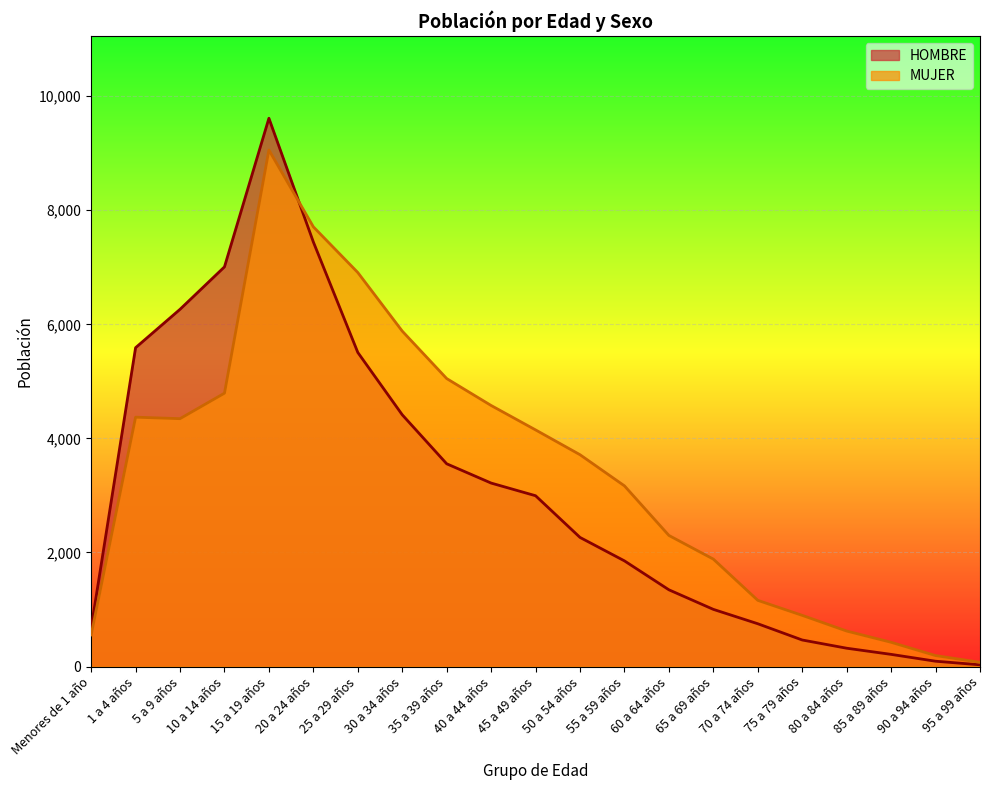

At which category is the sum across all series the highest?

15 a 19 años